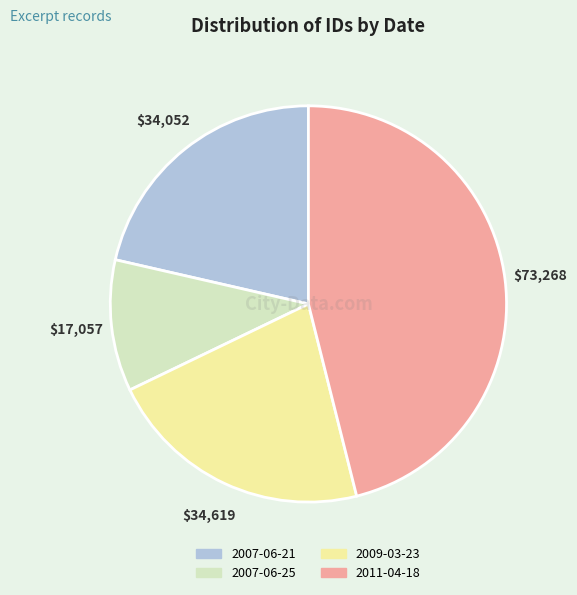

Is there any slice that represents more than half of the pie?

No